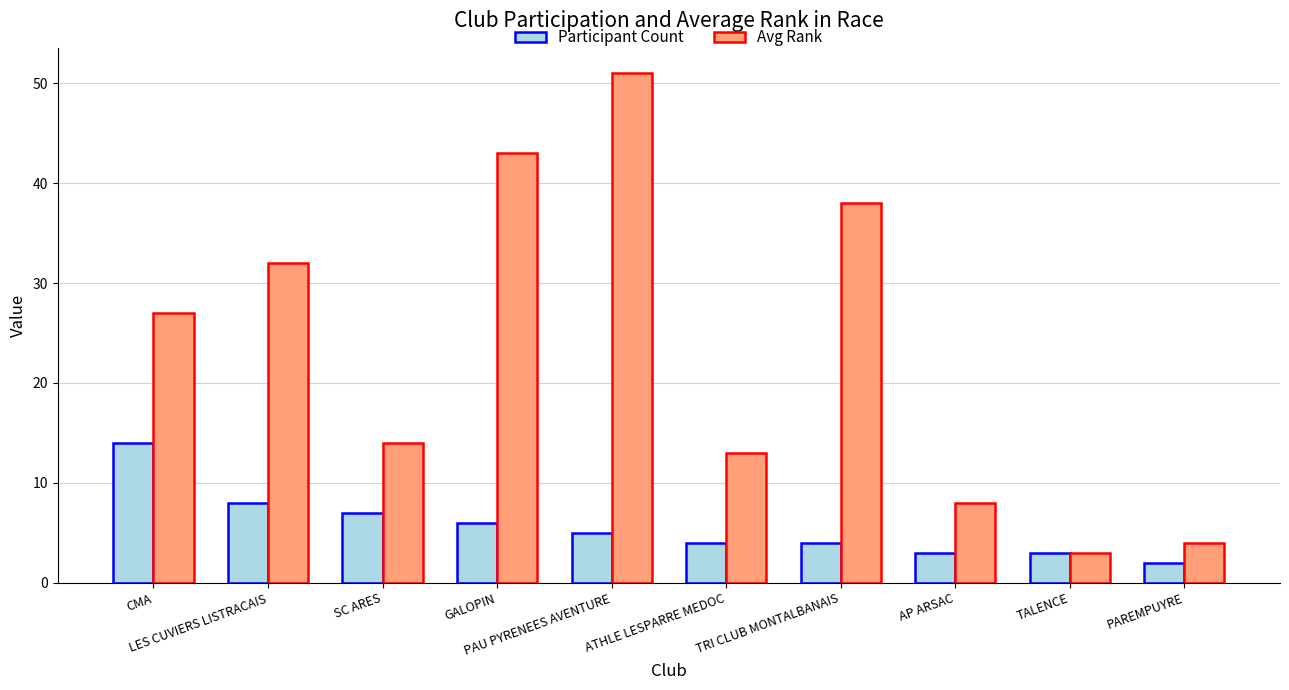

True or false: Avg Rank has a value of 12 at AP ARSAC.

False